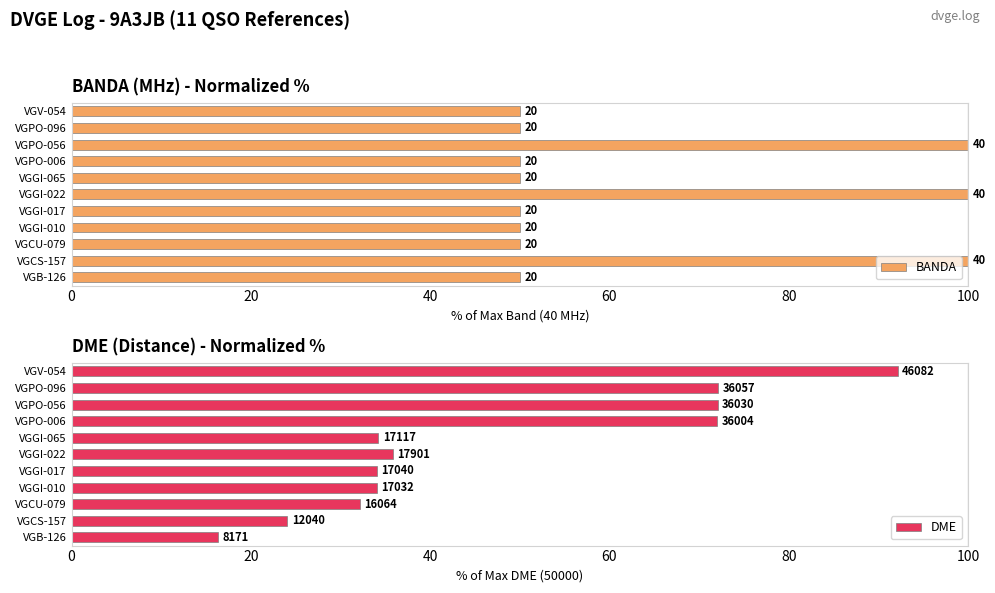

What position from the right is VGCU-079?

9